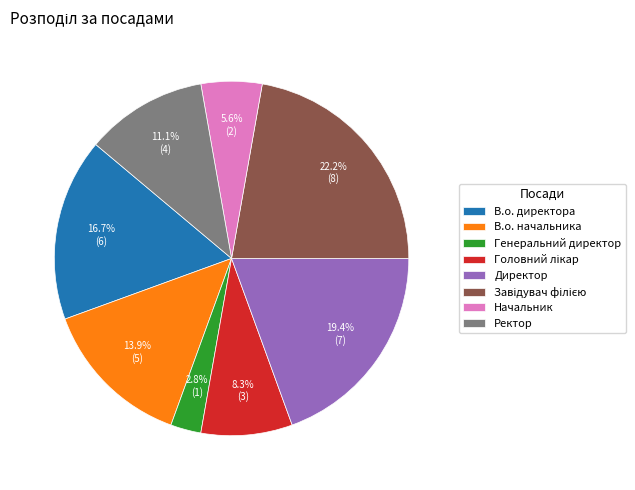

True or false: Директор accounts for 27% of the total.

False